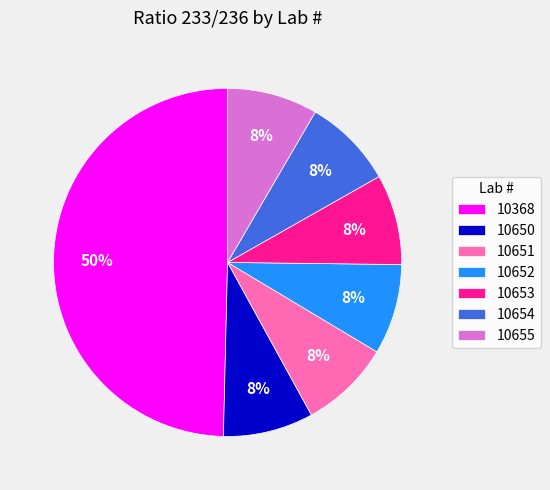

Combined, do 10653 and 10652 account for over 50%?

No